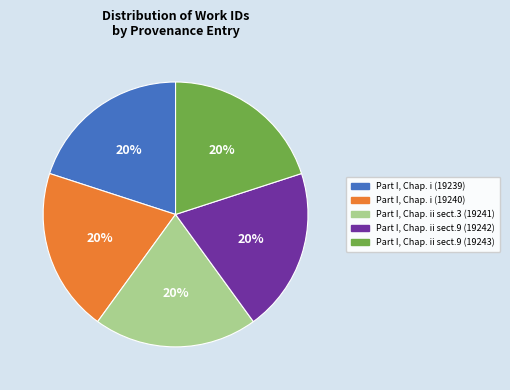

Does any single category account for the majority?

No